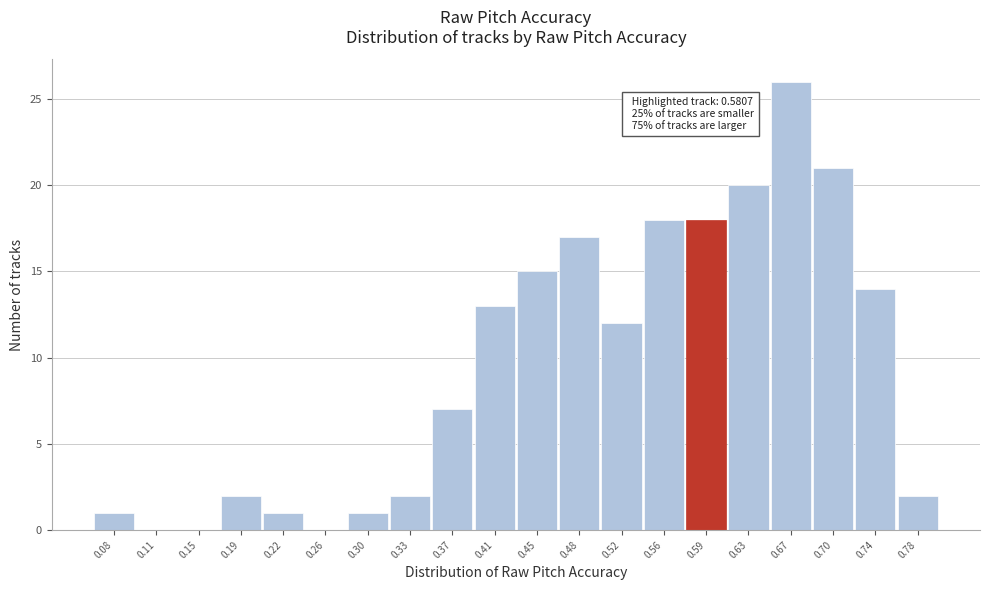

Over which range of the x-axis is the bar tallest?

0.650 to 0.685